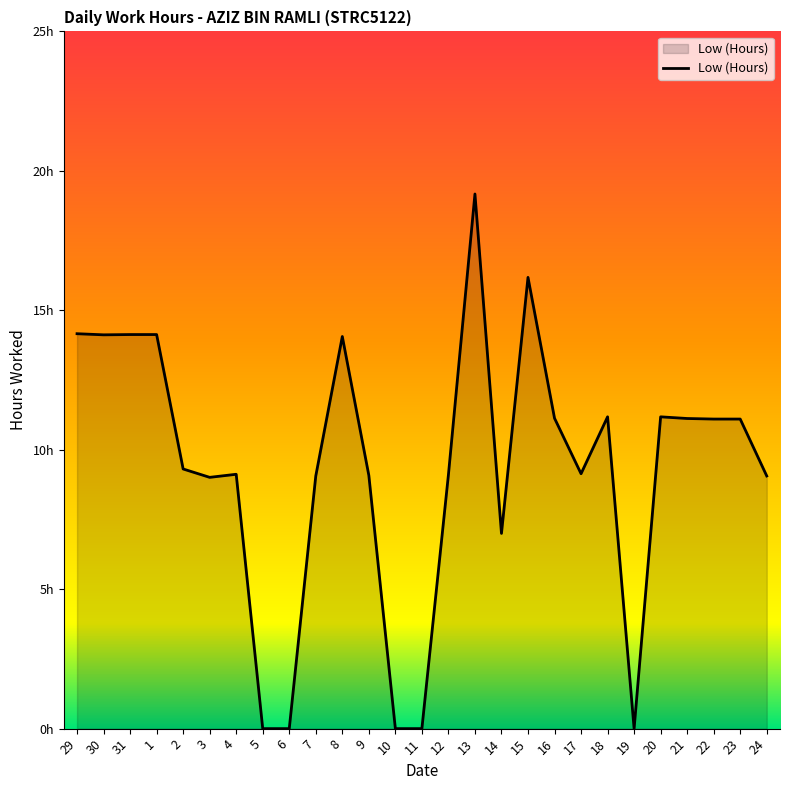

Does the chart display data point markers on the line(s)?

No